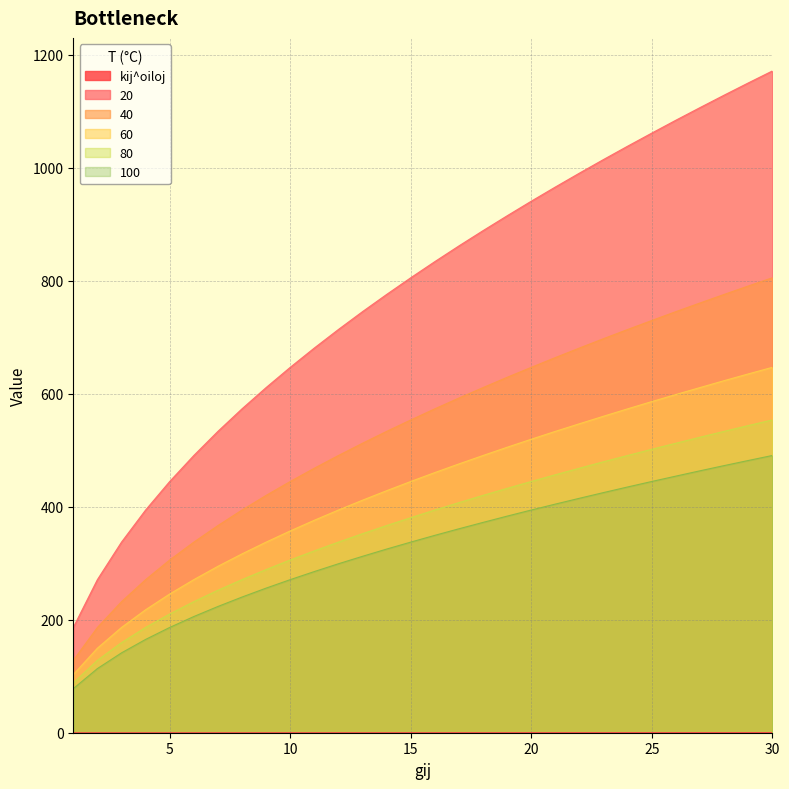

Is it true that kij^oiloj equals 0.1 at 19?

False